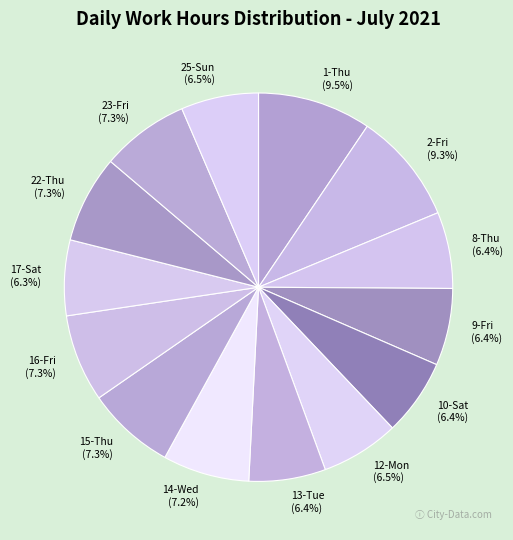

To the nearest percent, what is the difference between the 23-Fri and 1-Thu slice percentages?

2%